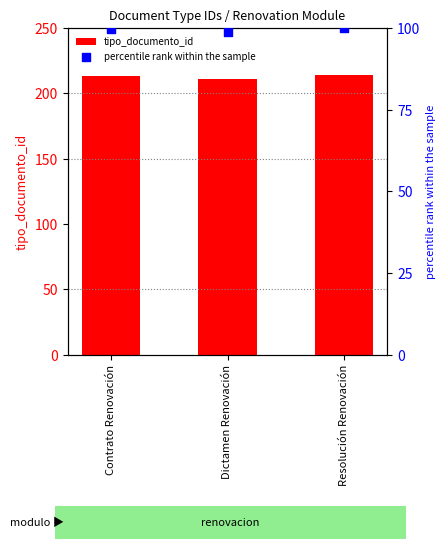

What are all the series names shown in the legend?

tipo_documento_id, percentile rank within the sample